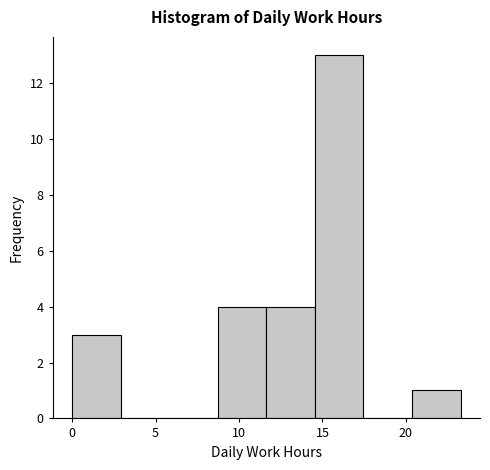

How tall is the bar that spans 8.5 to 11.5 on the x-axis? Neither the bar edges nor the heights are printed on the chart, so give them approximately, as read against the axes.

4